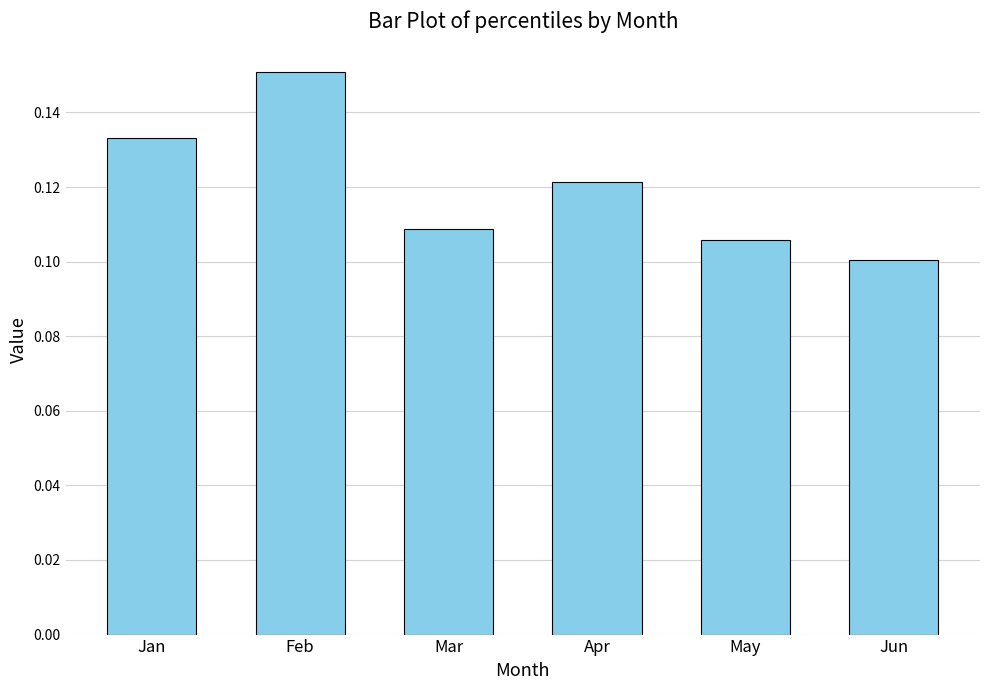

Which has a higher value, Mar or Feb?

Feb